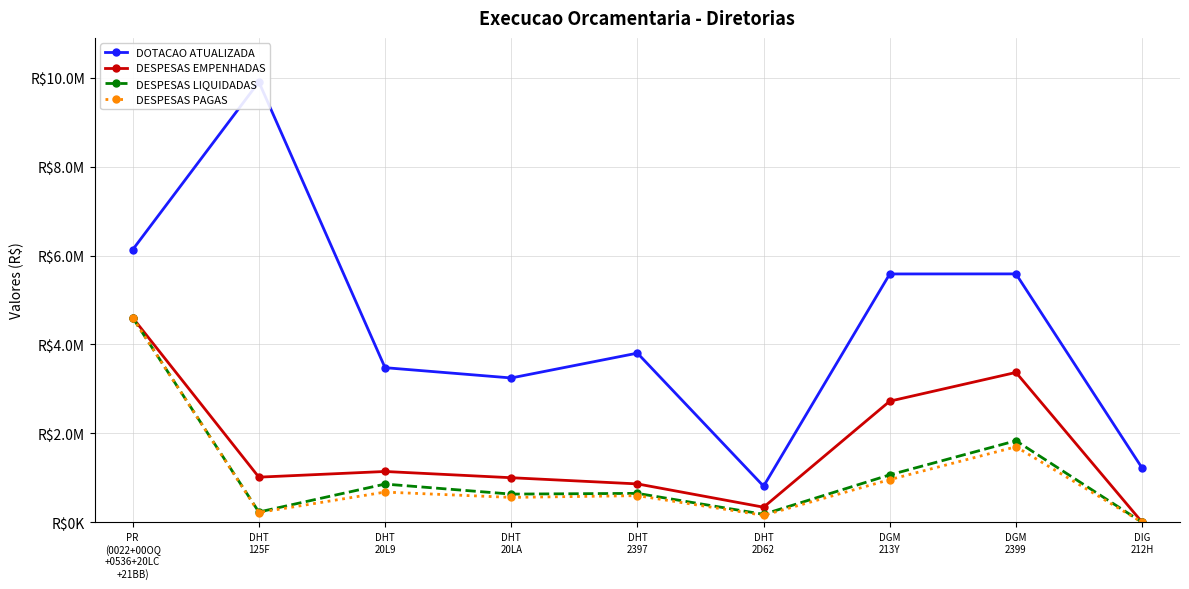

What is the maximum value shown in the chart?

9907207.0